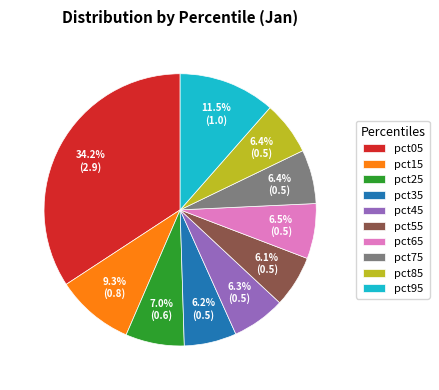

How much of the chart is everything except pct65?

93.5%